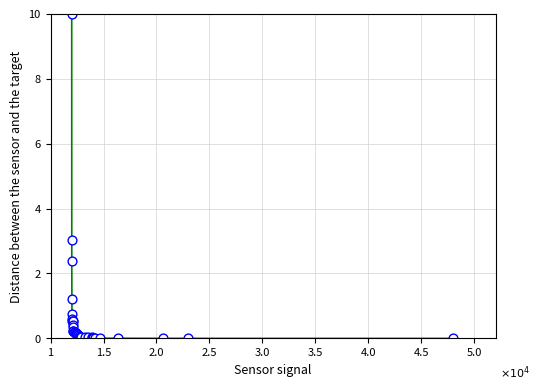

What Y value in the scatter plot is closest to 5?

3.0